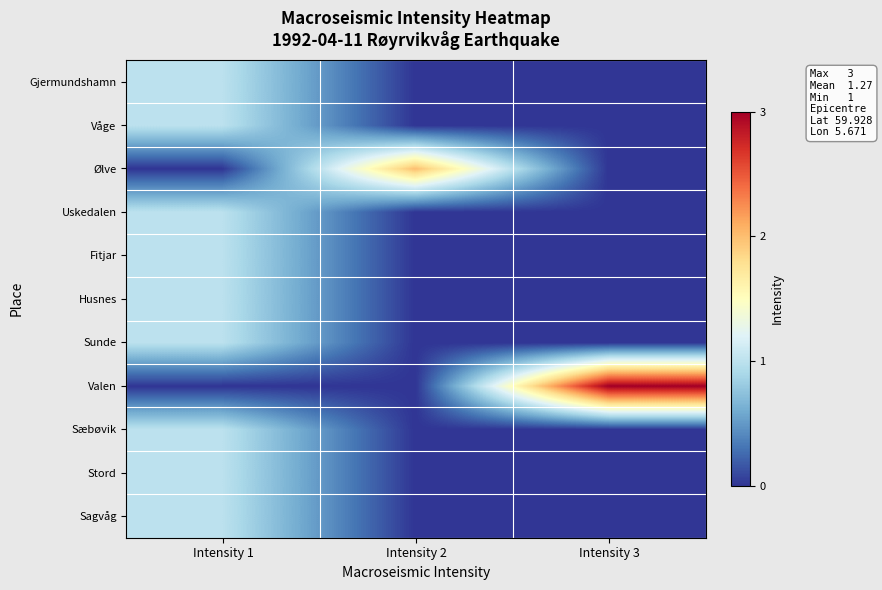

At how many categories does at least one series exceed 1?

2